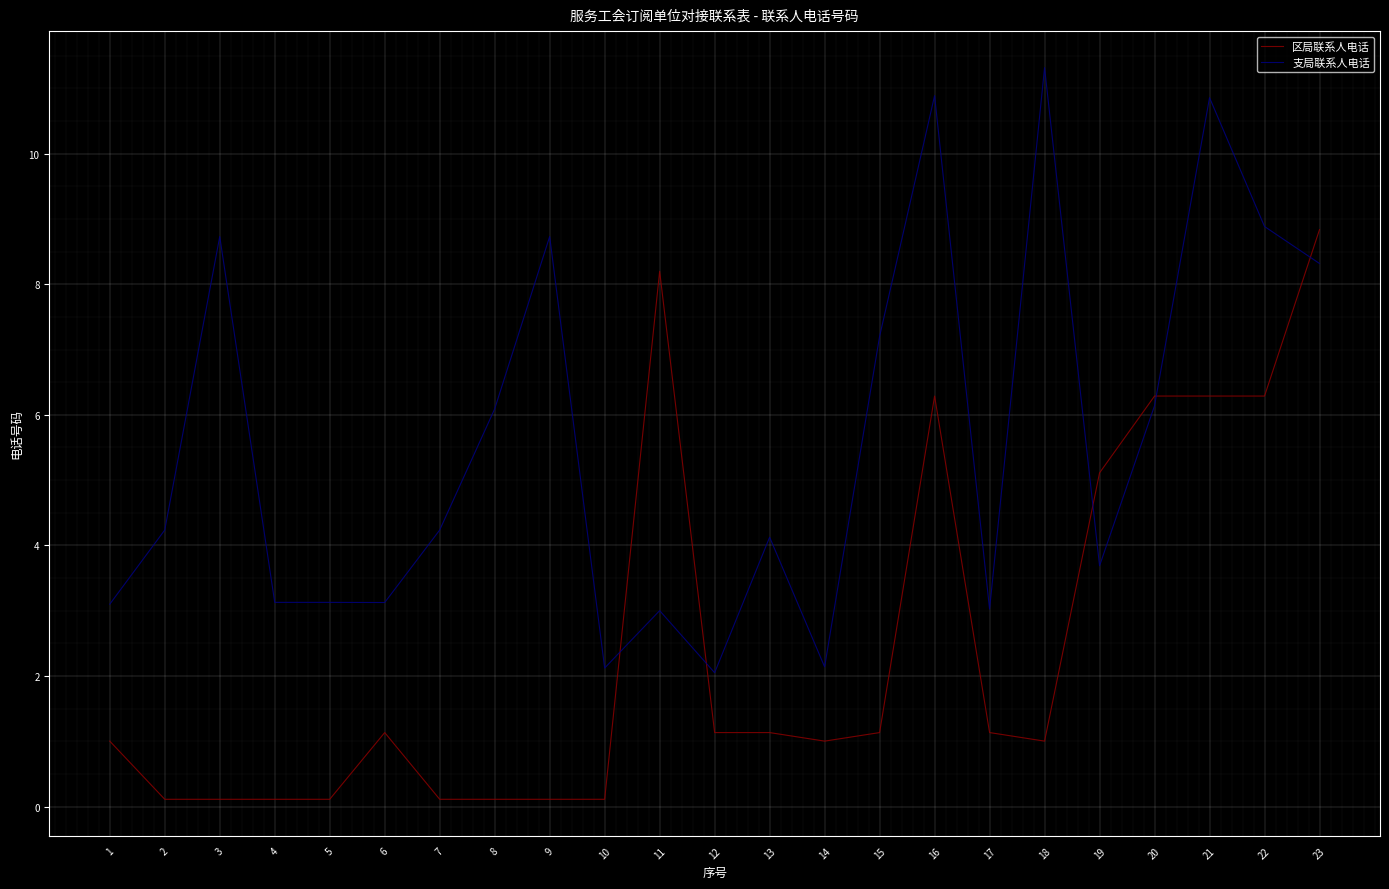

Rank the series at 11 from highest to lowest value.

区局联系人电话, 支局联系人电话